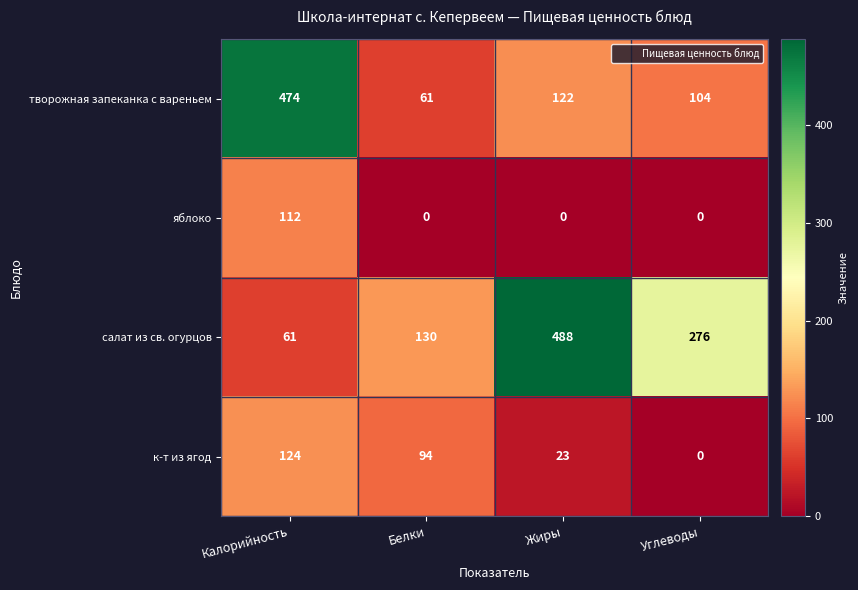

List the series in order of their overall mean, highest first.

салат из св. огурцов, творожная запеканка с вареньем, к-т из ягод, яблоко